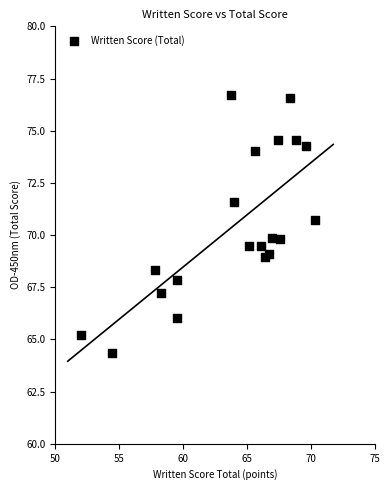

What is the range of Y values (max minus min)?

12.3